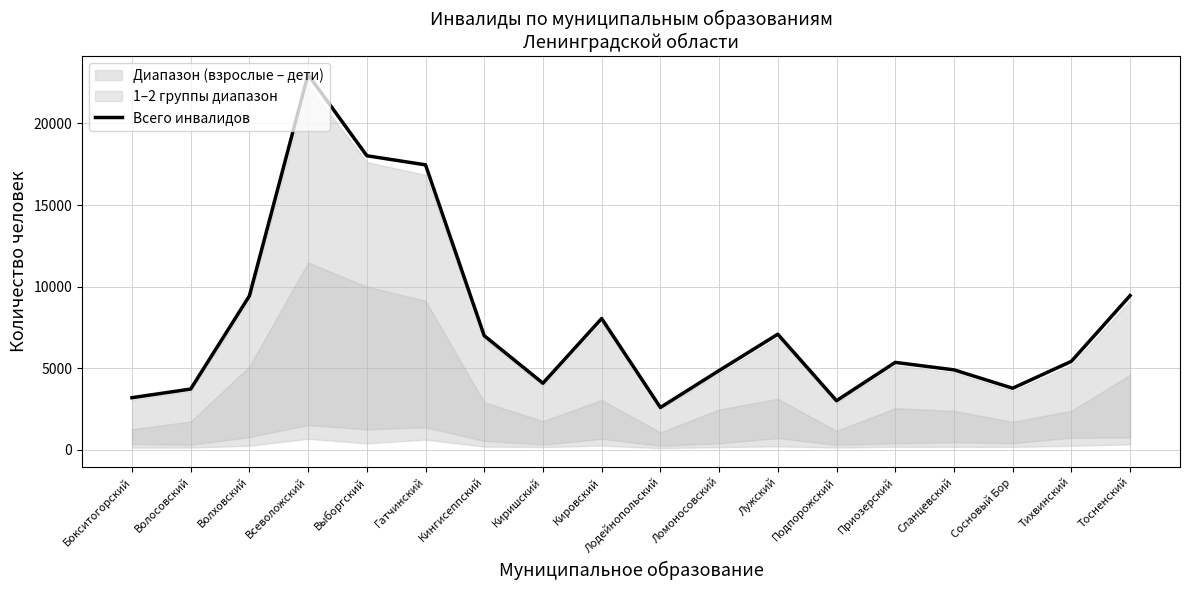

How many lines are shown in the chart?

1